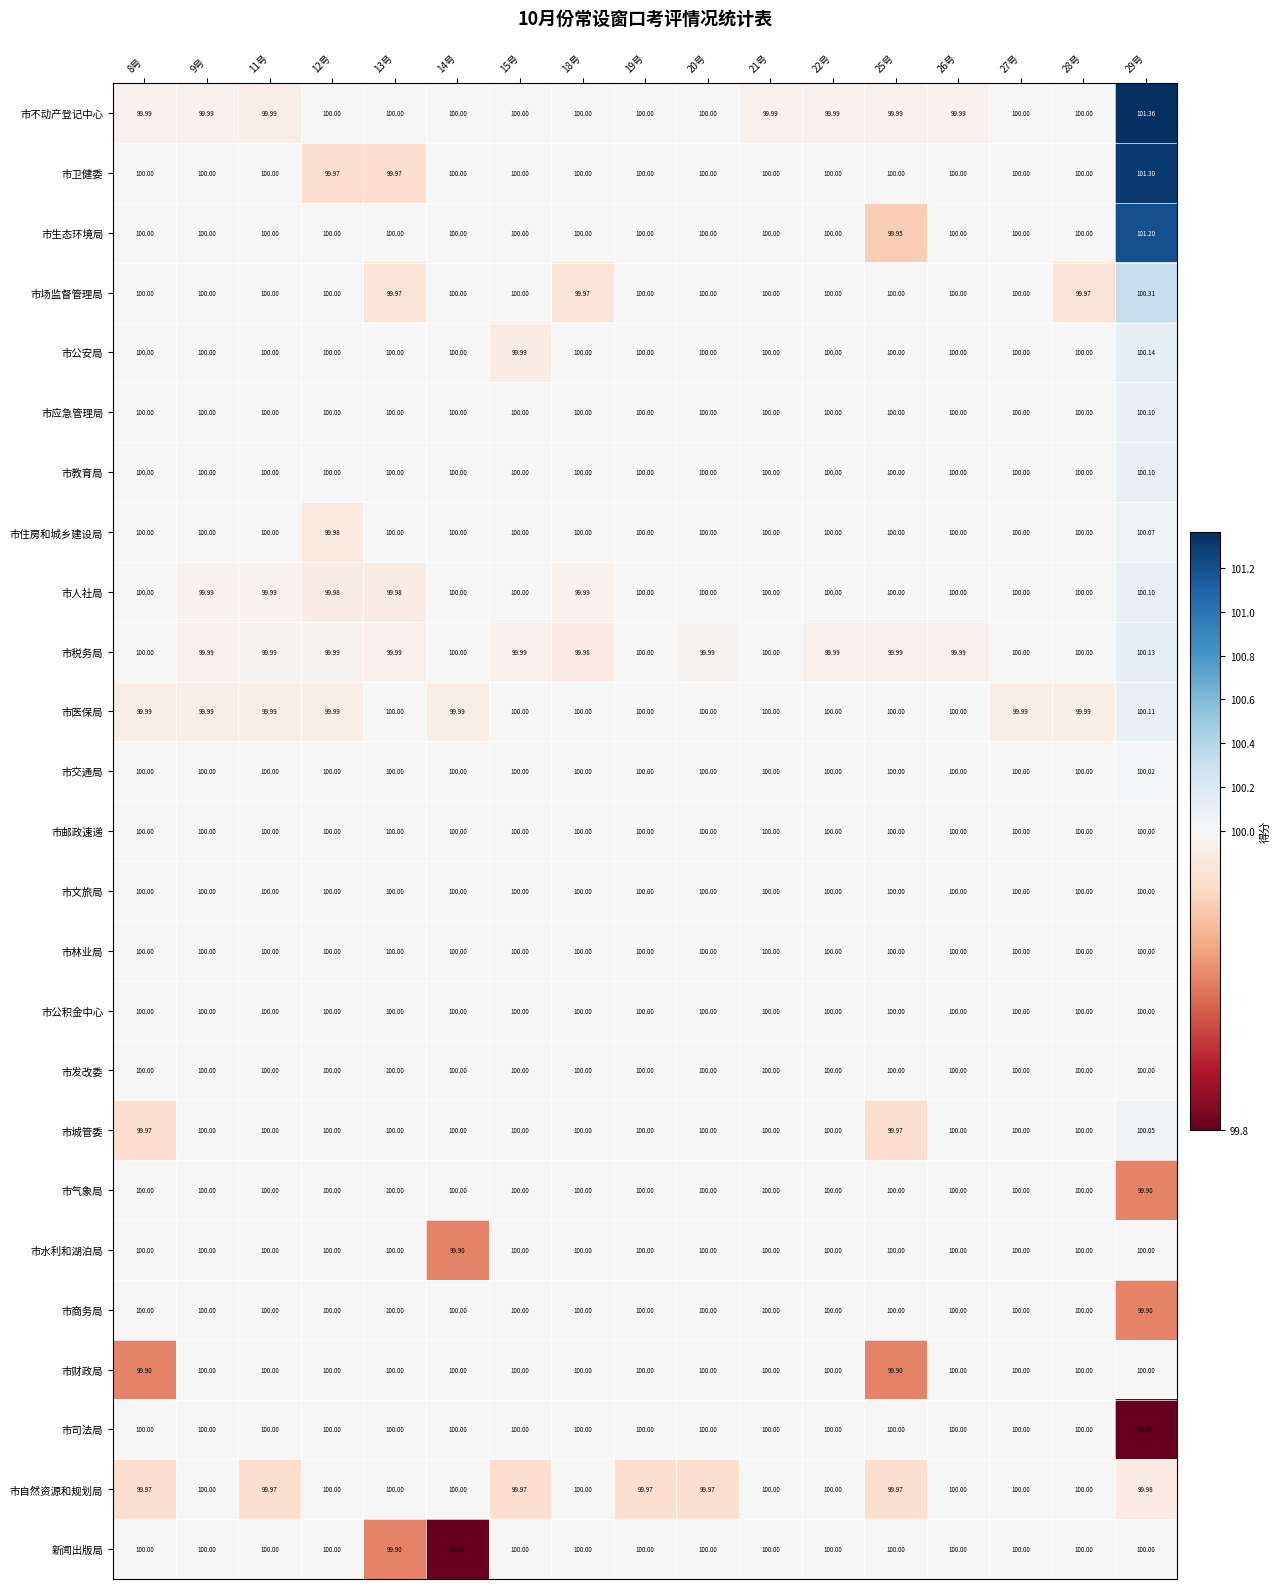

Which series has the widest spread of values?

市不动产登记中心